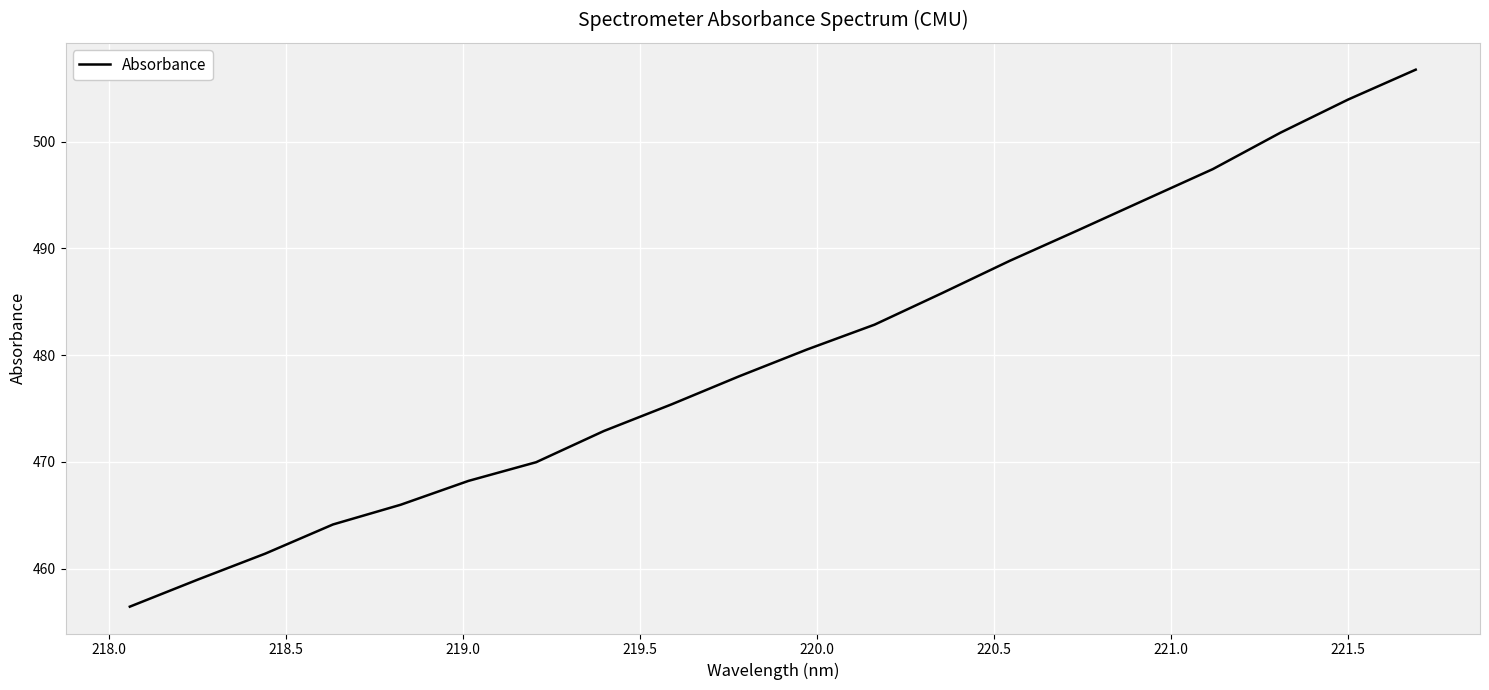

What is the minimum value shown in the chart?

456.4